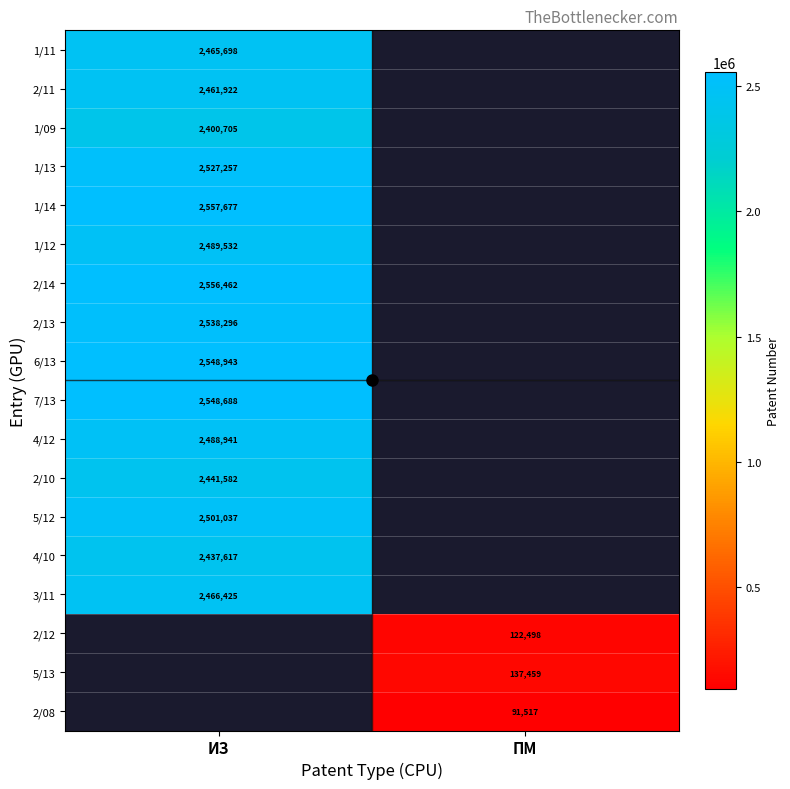

True or false: 5/13 has a value of 137459 at ПМ.

True